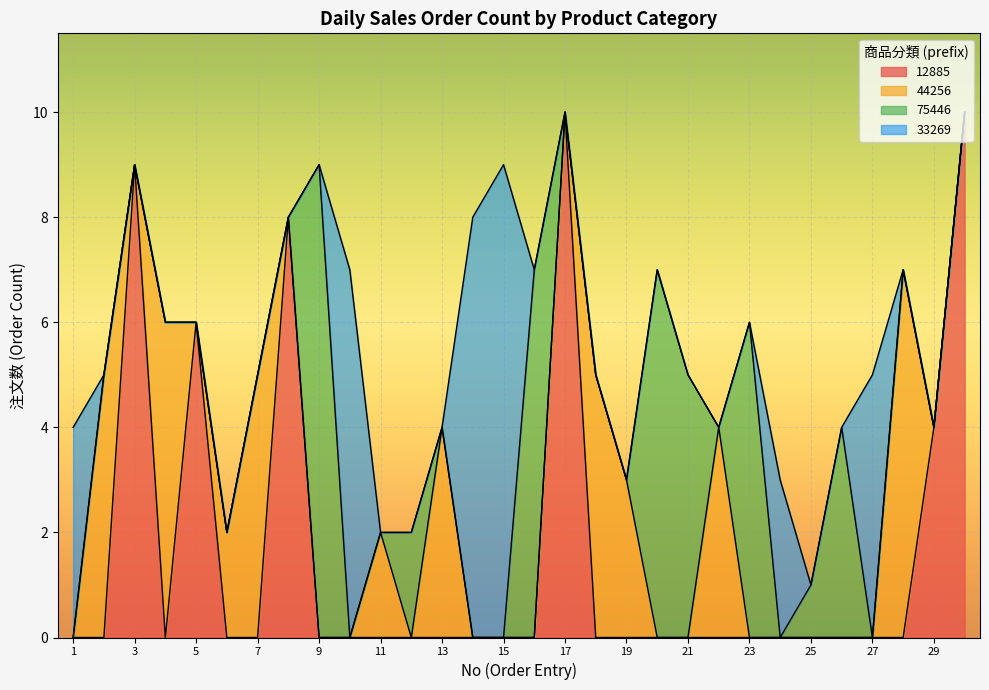

What is the highest value of the 12885 series?

10